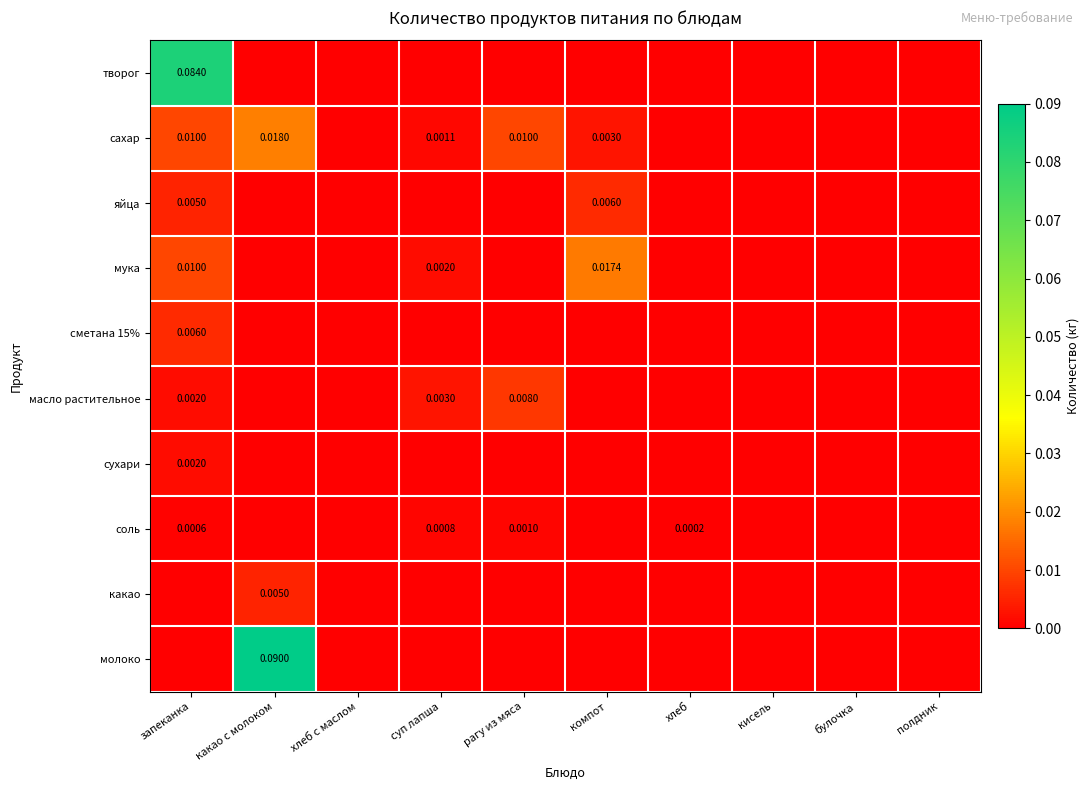

The value of яйца at хлеб с маслом is 0.0. True or false?

True